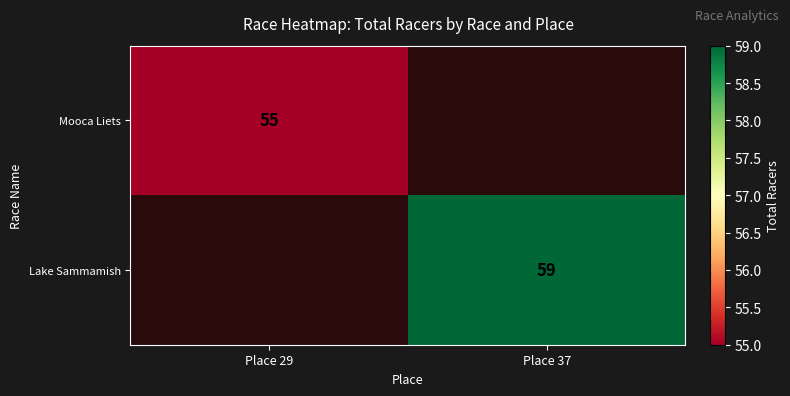

How many series are shown in this chart?

2